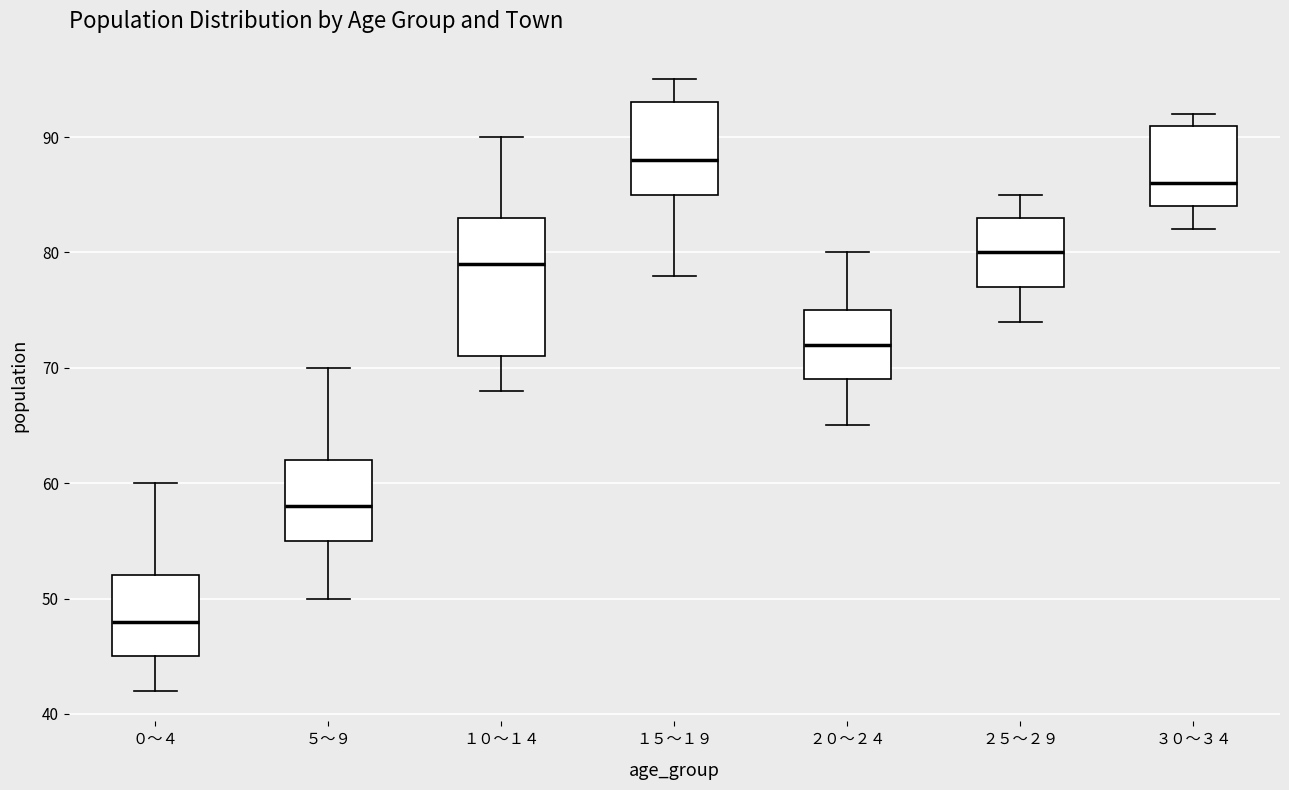

Which box has the lowest median line?

０～４